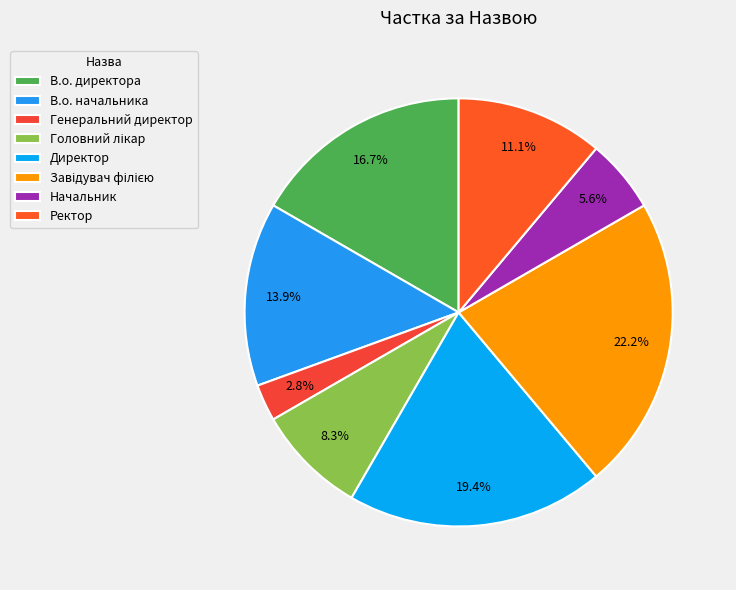

Rank the categories by value from highest to lowest.

Завідувач філією, Директор, В.о. директора, В.о. начальника, Ректор, Головний лікар, Начальник, Генеральний директор